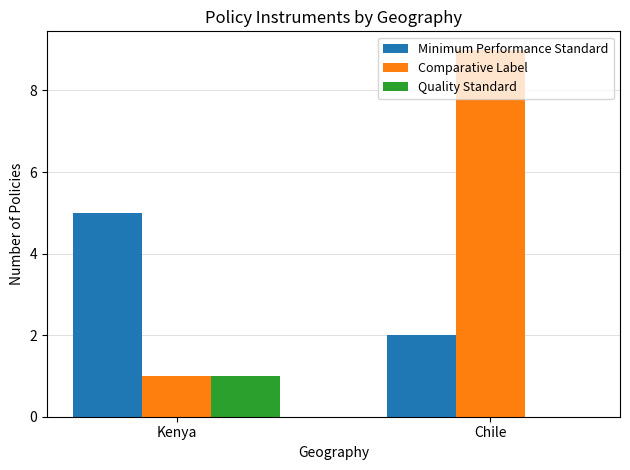

At which category does the chart reach its peak across all series?

Chile